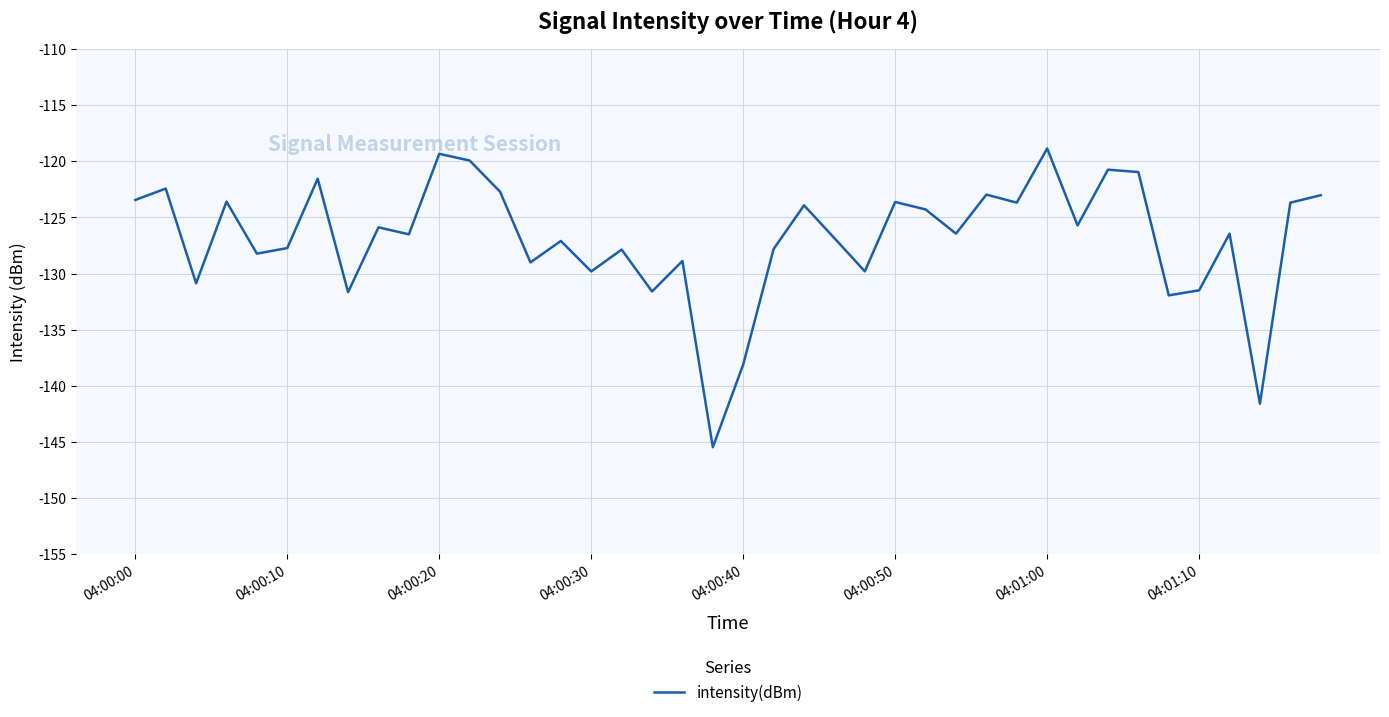

Does the chart have visible grid lines?

Yes